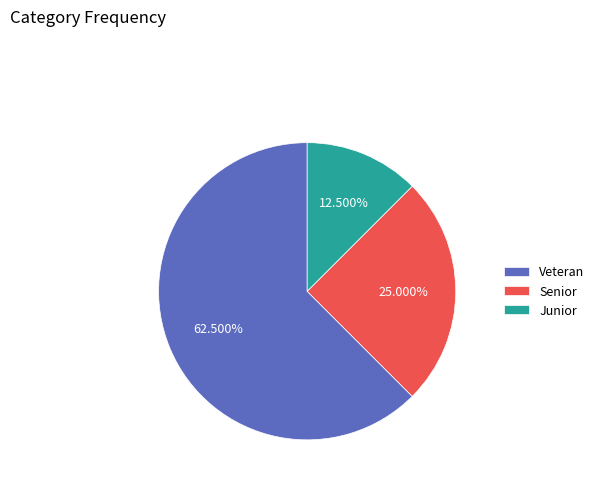

Does Veteran represent more than half of the total?

Yes